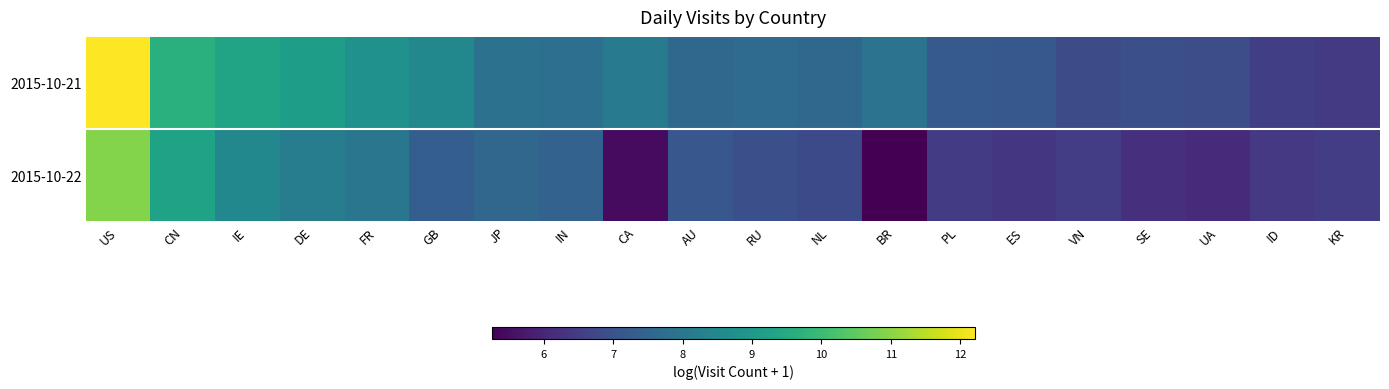

At which category does the chart reach its peak across all series?

US